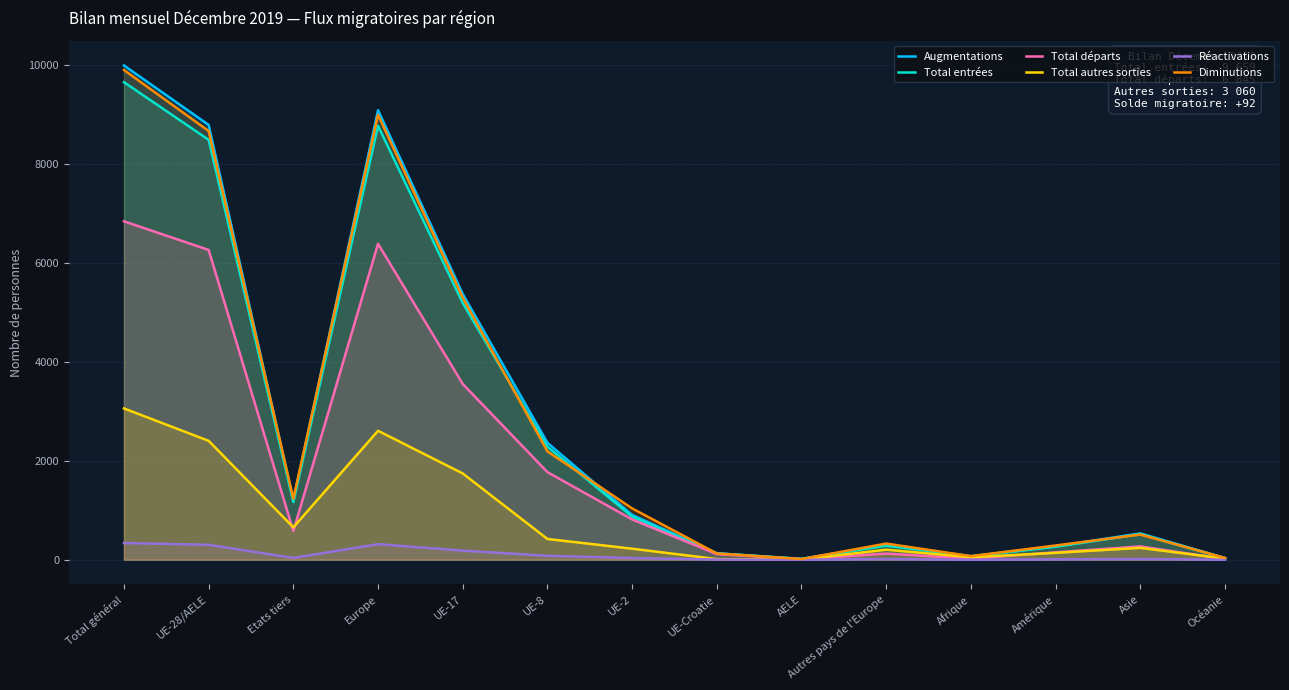

What is the spread (max minus min) of values at Etats tiers?

1198